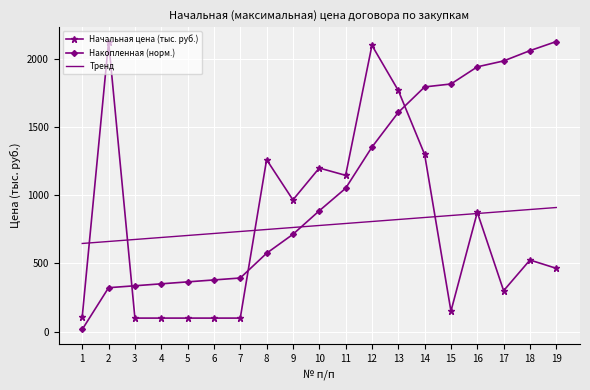

At which category does the chart reach its minimum across all series?

1